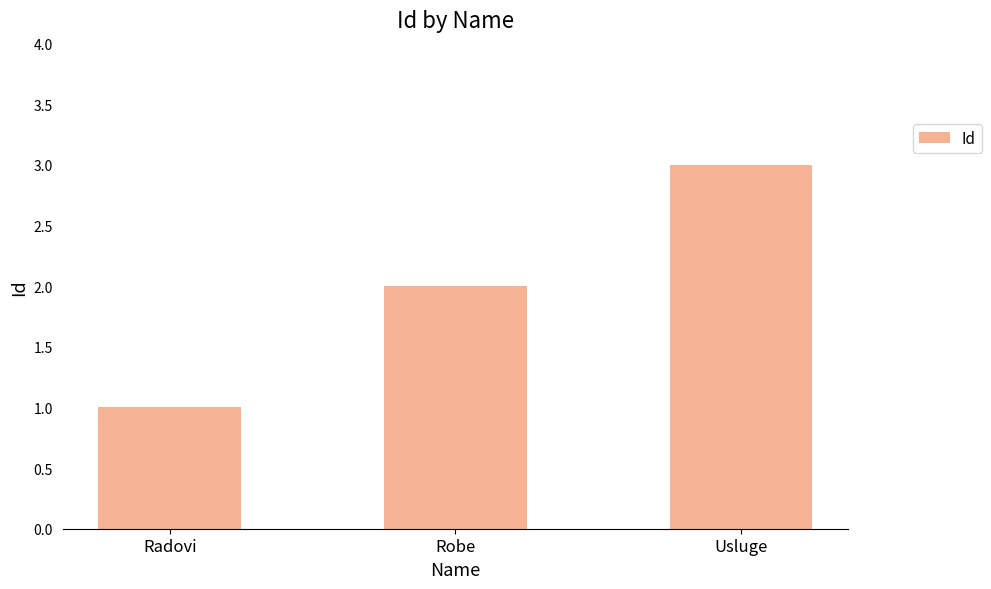

What is the sum of all values?

6